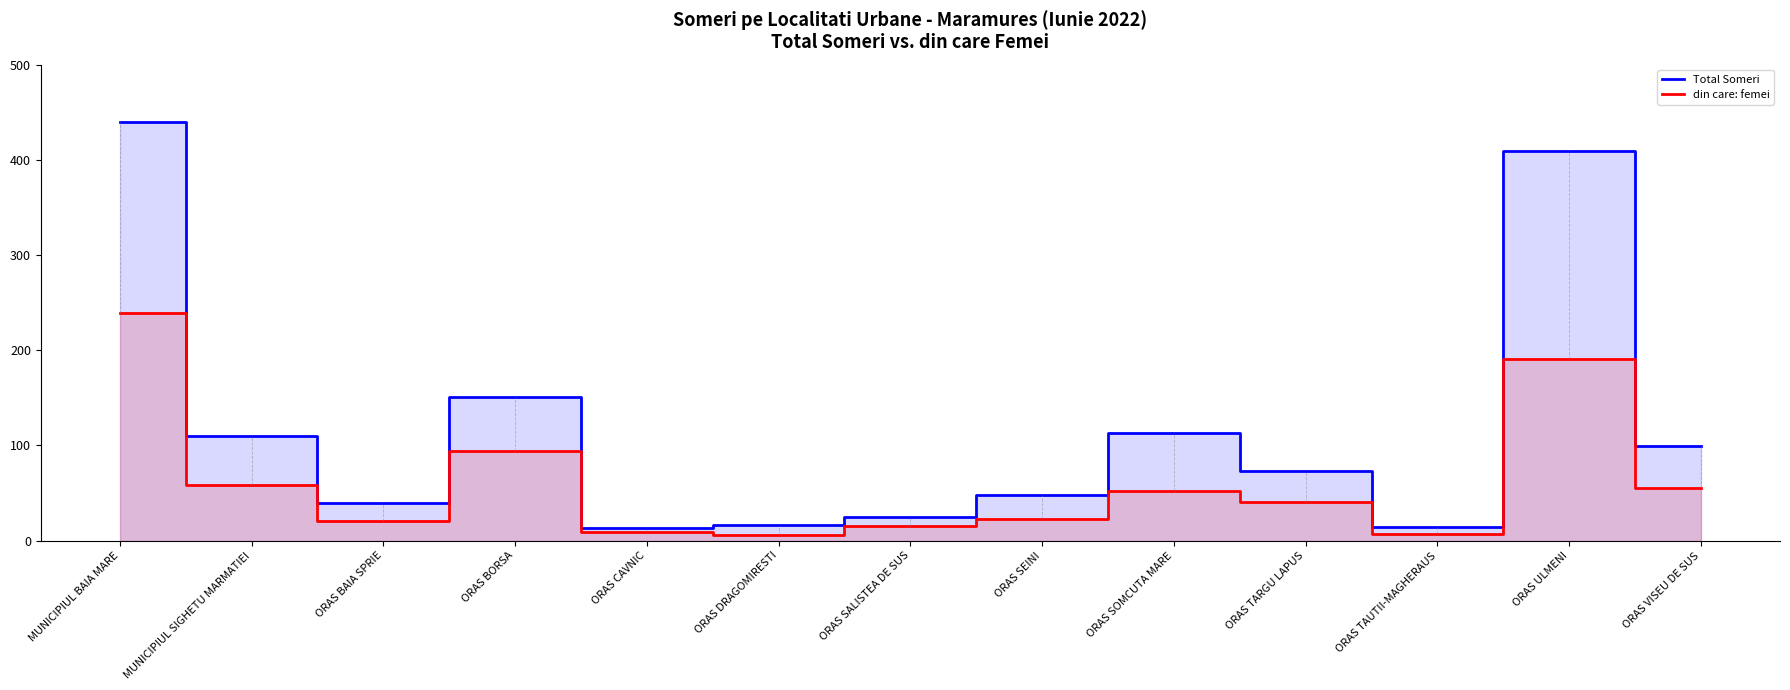

Does the chart display data point markers on the line(s)?

No